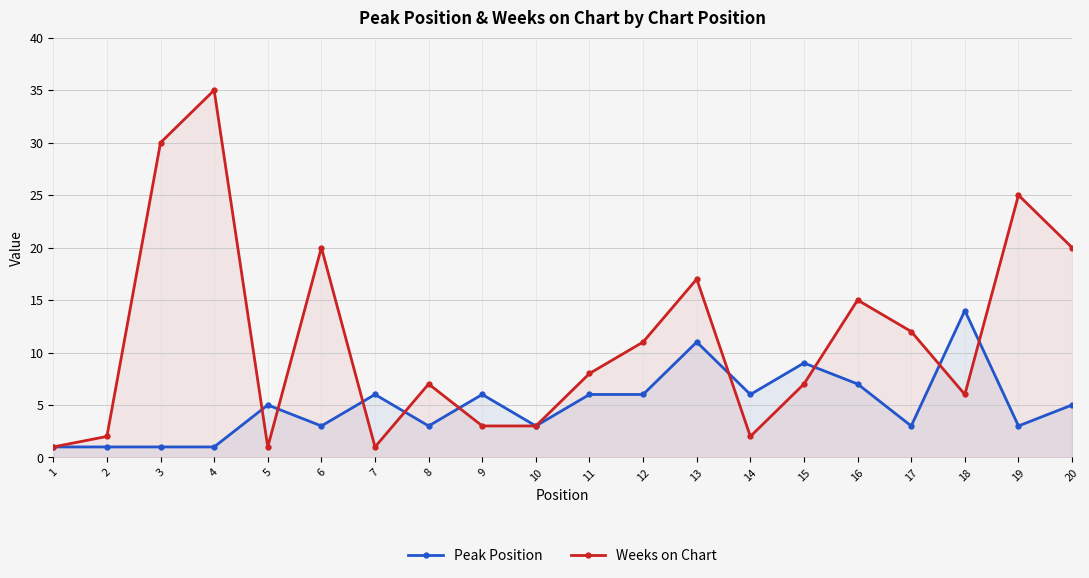

The value of Peak Position at 7 is 6. True or false?

True